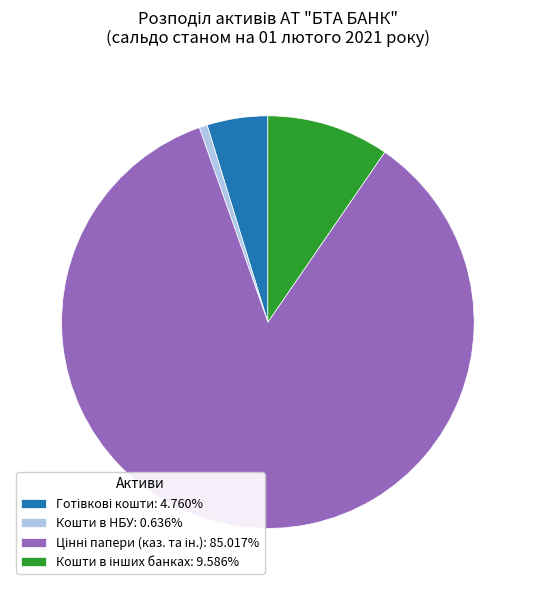

Is there a majority slice in this chart?

Yes